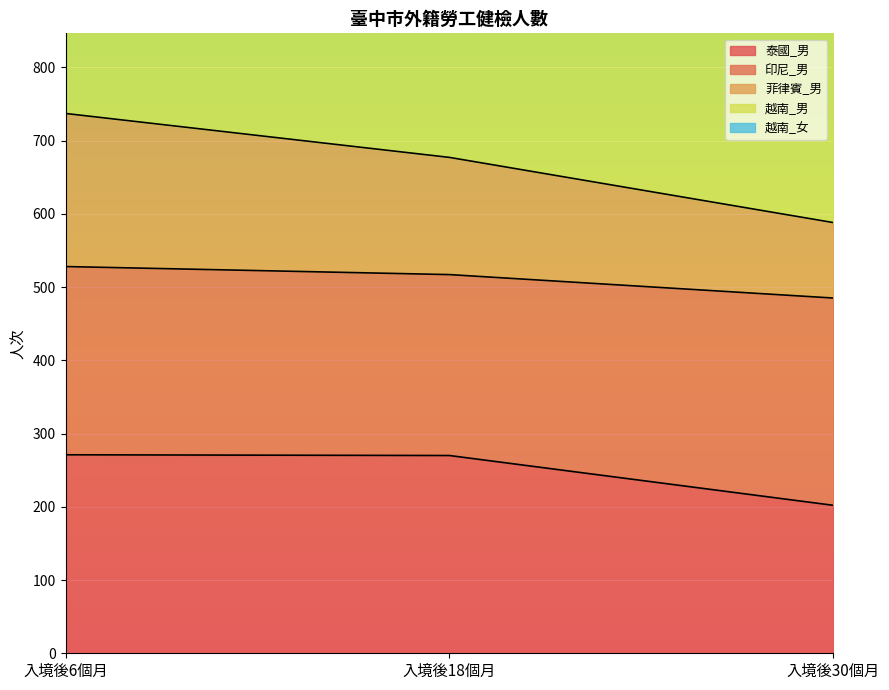

Is it true that 菲律賓_男 equals 252 at 入境後6個月?

False